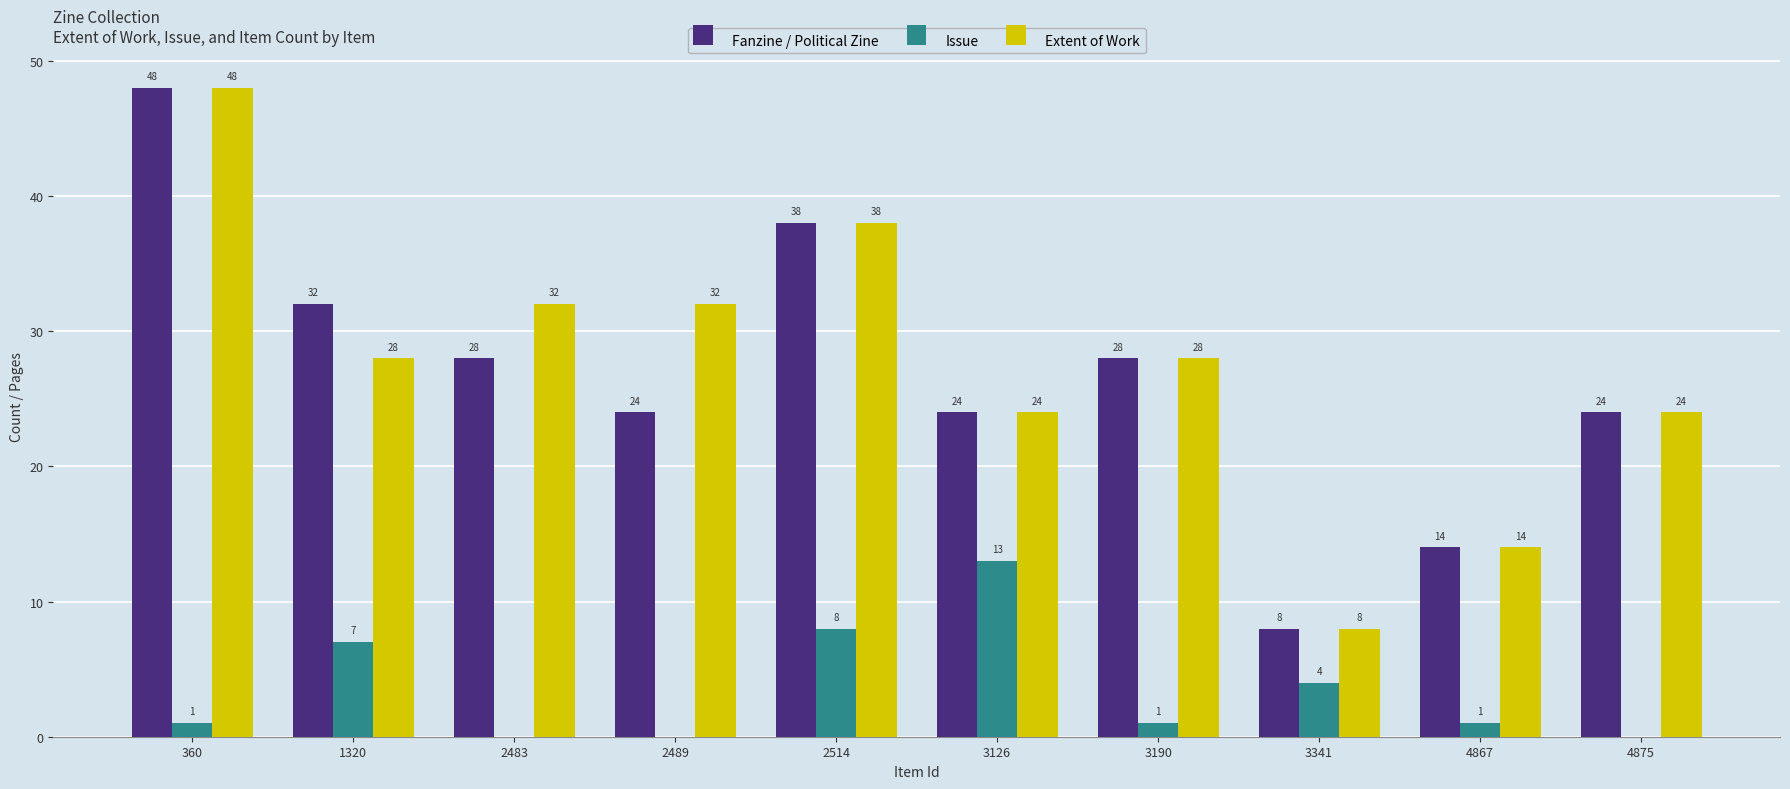

How many categories are shown in the chart?

10